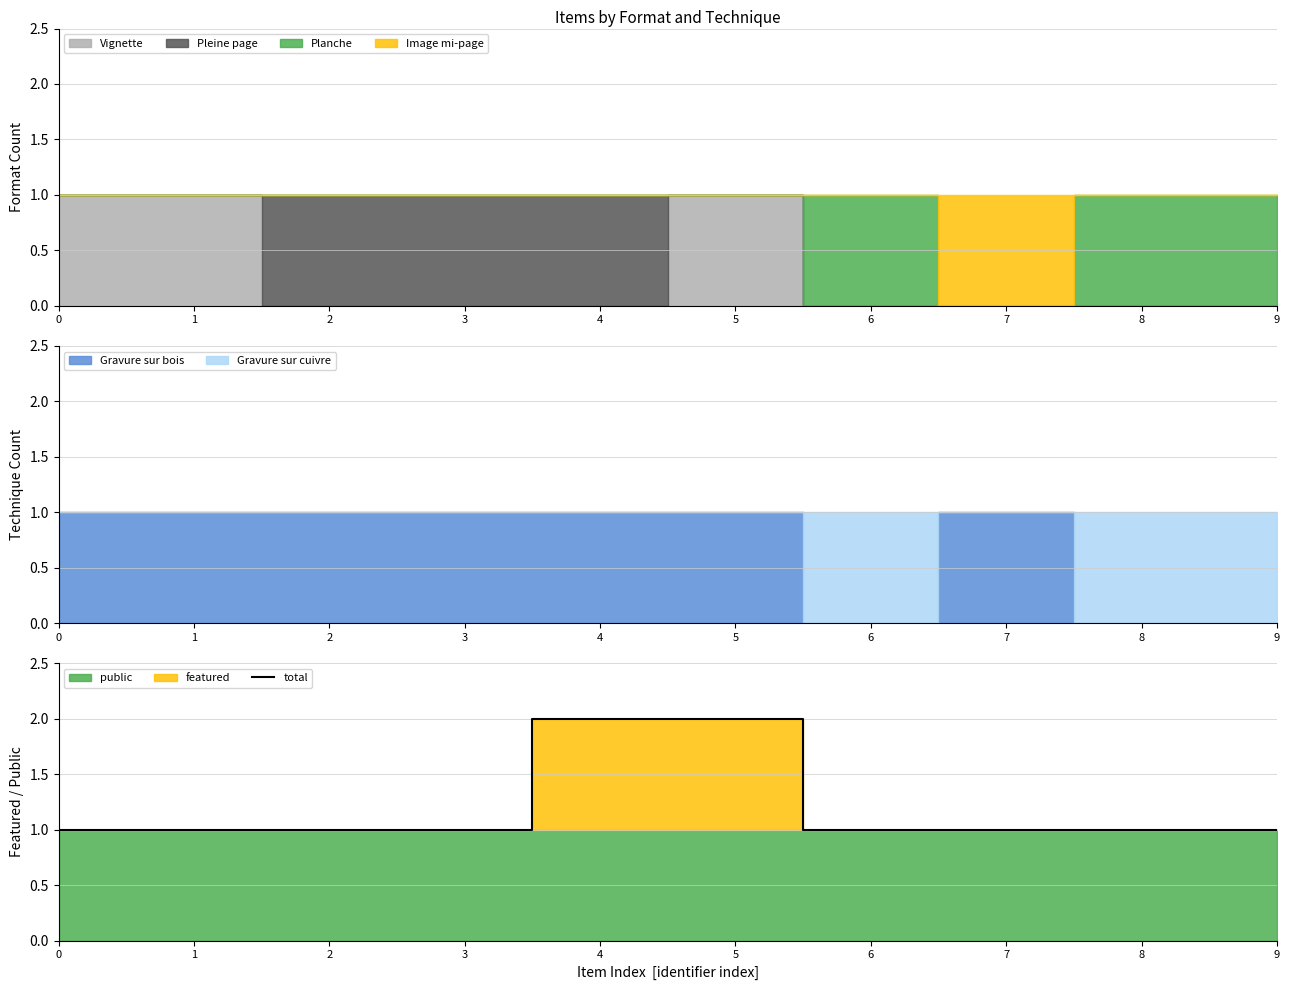

Reading right to left, extract all data points from this chart.

9=1	8=1	7=1	6=1	5=2	4=2	3=1	2=1	1=1	0=1